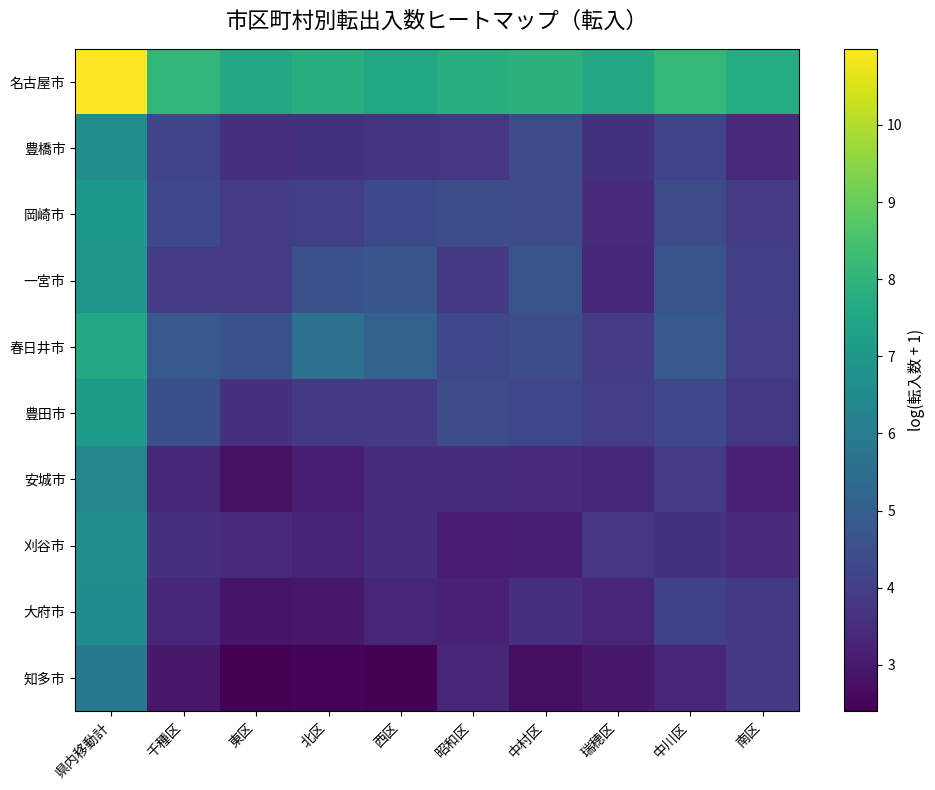

At how many categories does at least one series exceed 9?

1